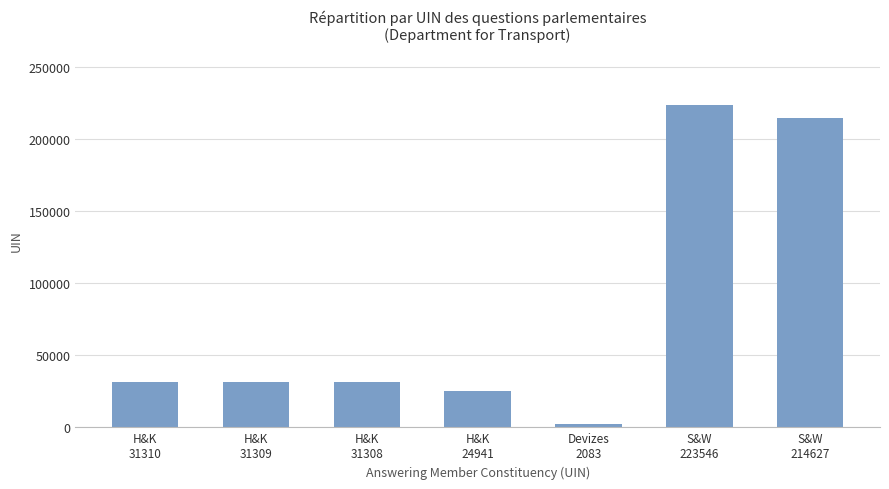

What is the maximum value shown in the chart?

223546